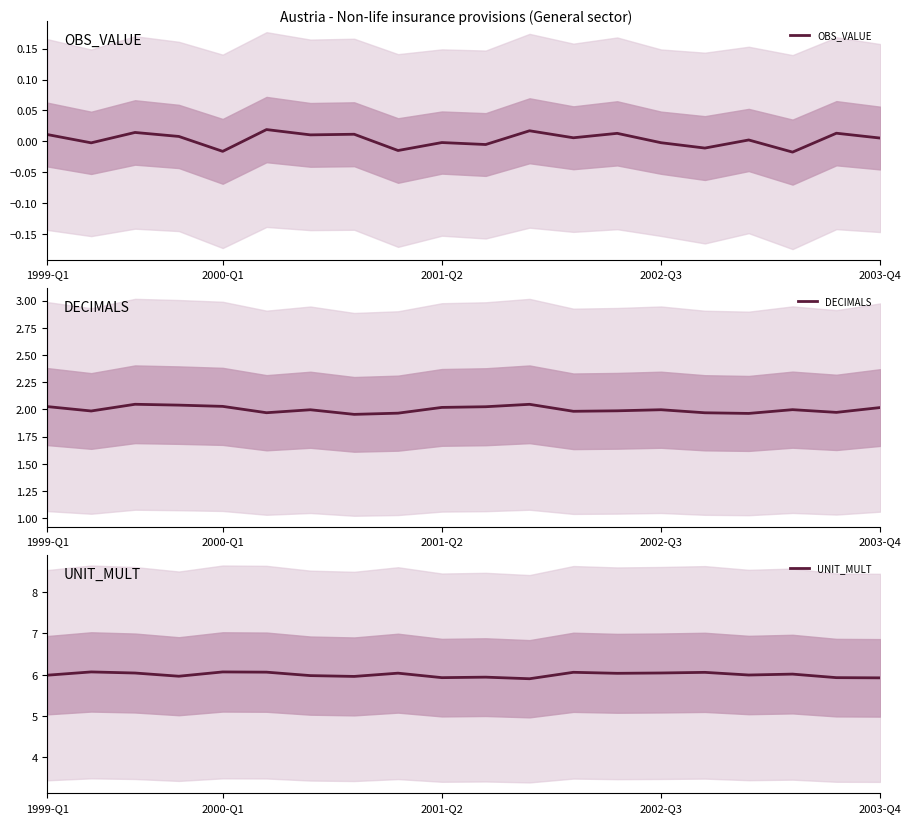

Where is DECIMALS nearest to the value 2?

17